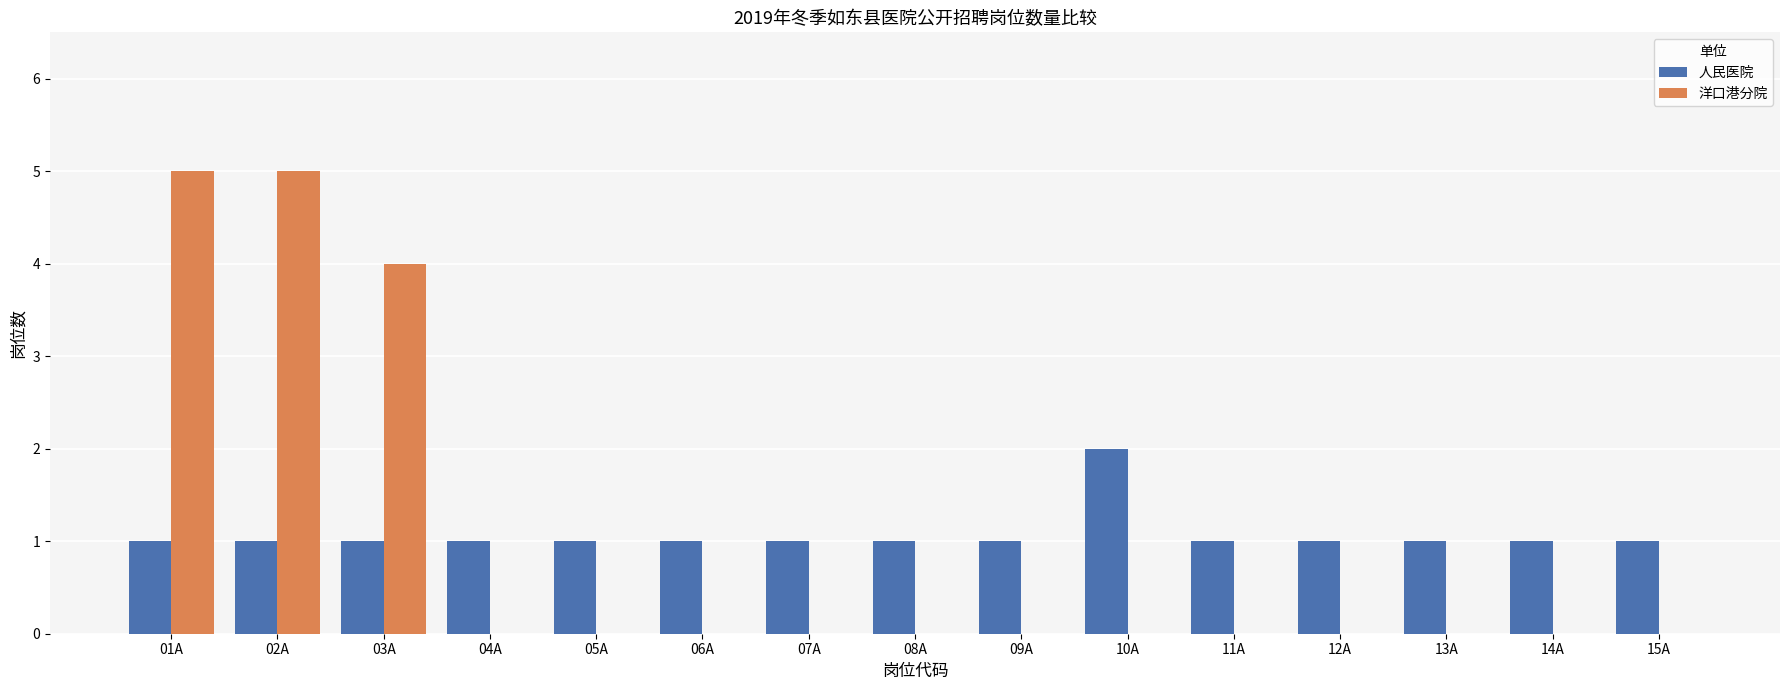

Is it true that 人民医院 equals 1 at 11A?

True